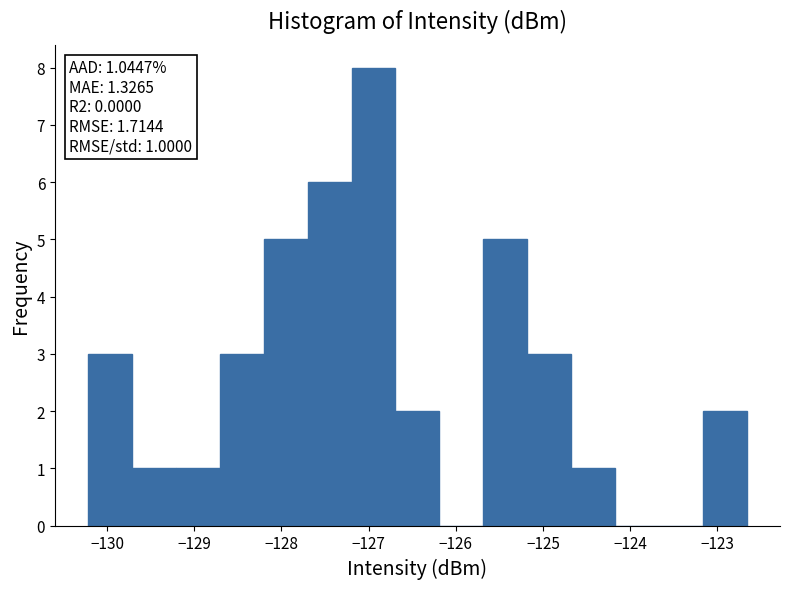

Over which range of the x-axis is the bar tallest?

-127.2 to -126.7